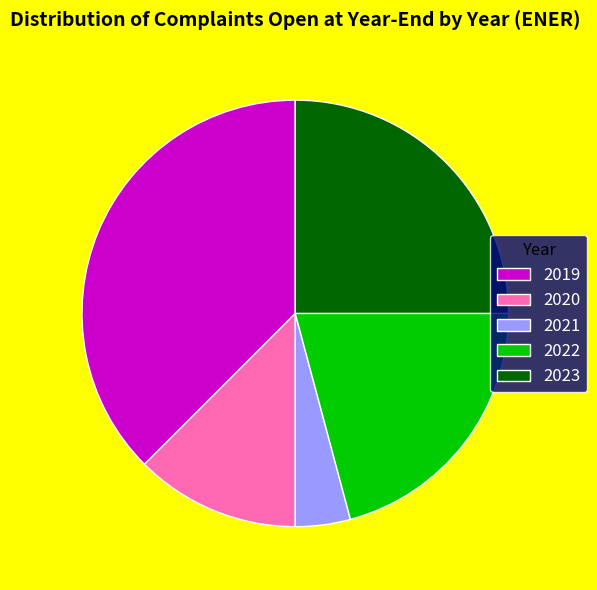

The 2023 slice represents 25% of the pie. True or false?

True